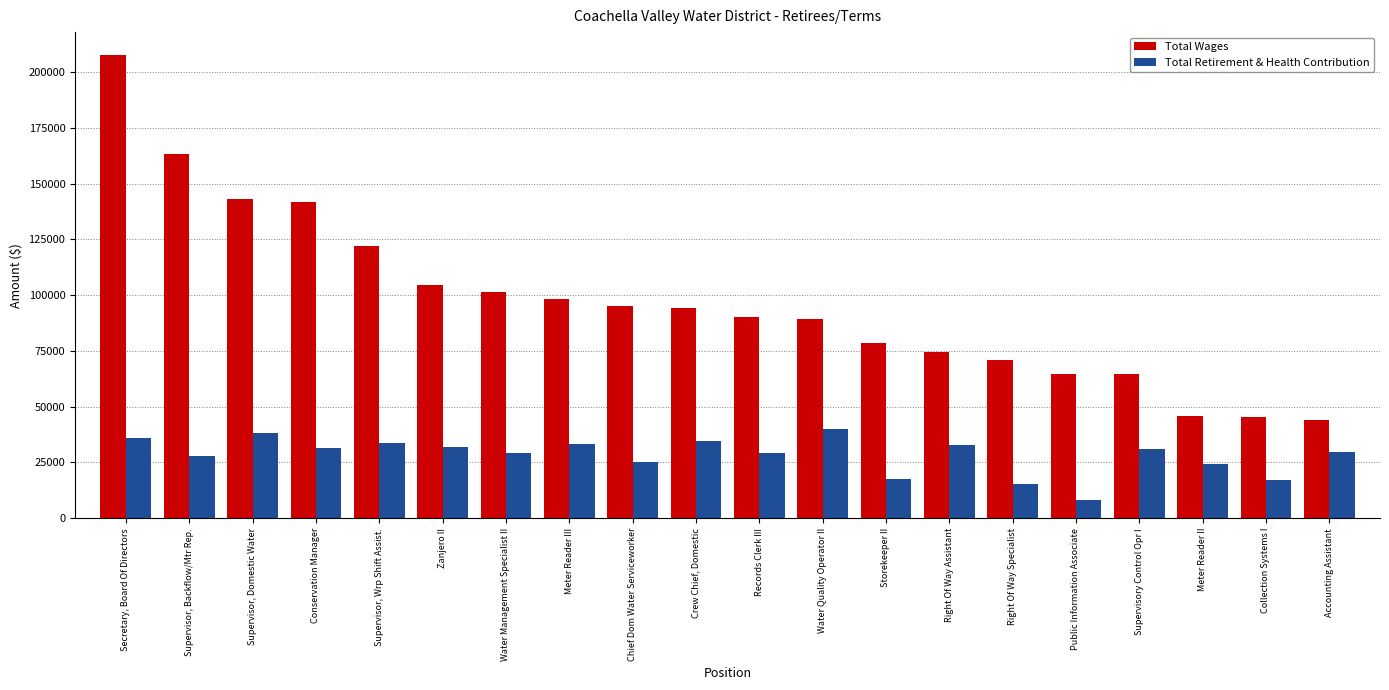

Which label corresponds to the largest value in the chart?

Secretary, Board Of Directors